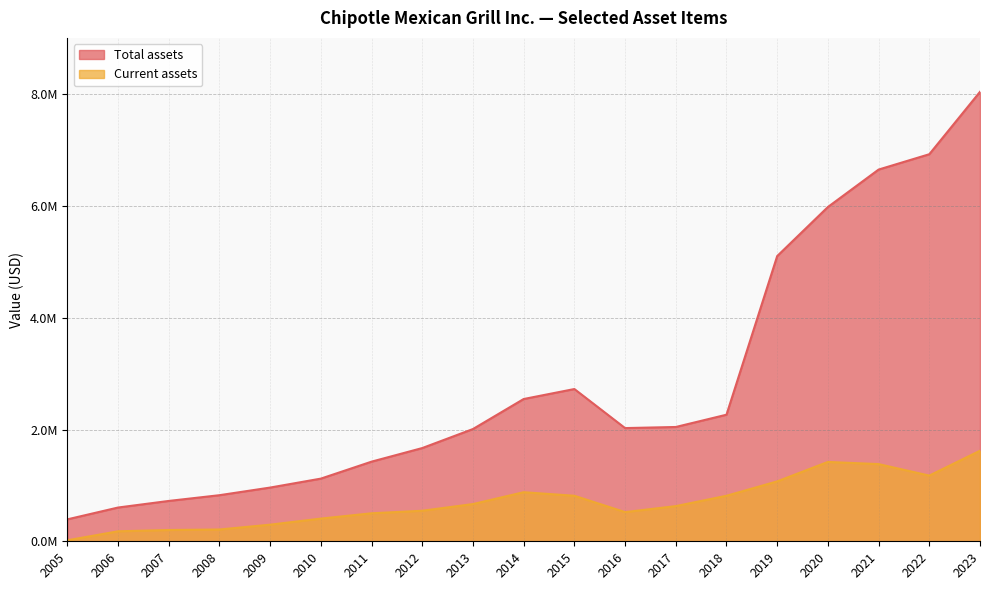

At which label is Total assets closest to 4218428?

2019